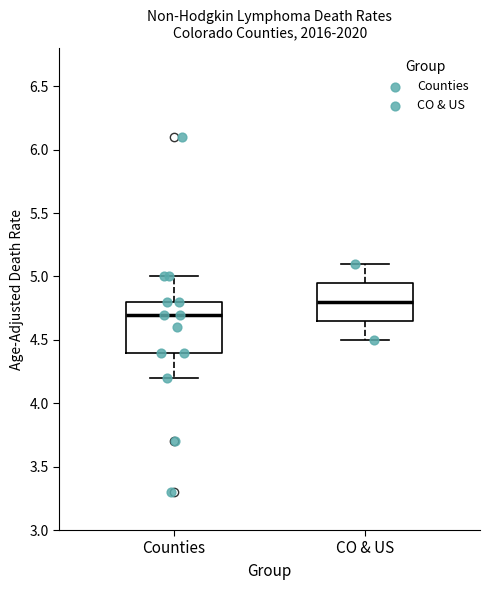

Reading left to right, read every box against the y-axis: the position of its median line, the range the box covers, and the ends of its whiskers. The values are not printed on the chart, so give them approximately, as read against the axis.

Counties: median 4.70, box 4.40 to 4.80, whiskers 4.20 to 5.00
CO & US: median 4.80, box 4.65 to 4.95, whiskers 4.50 to 5.10